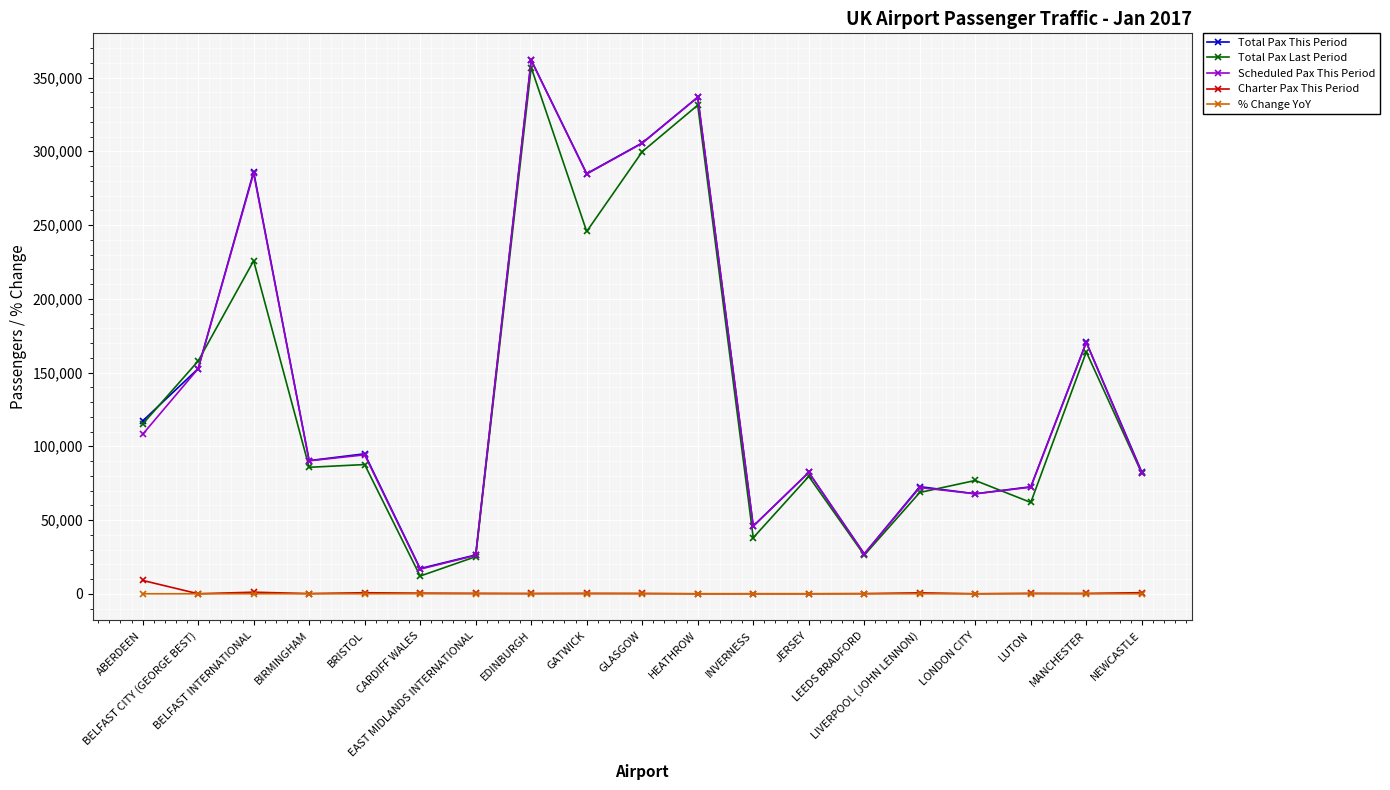

At which category is the sum across all series the highest?

EDINBURGH